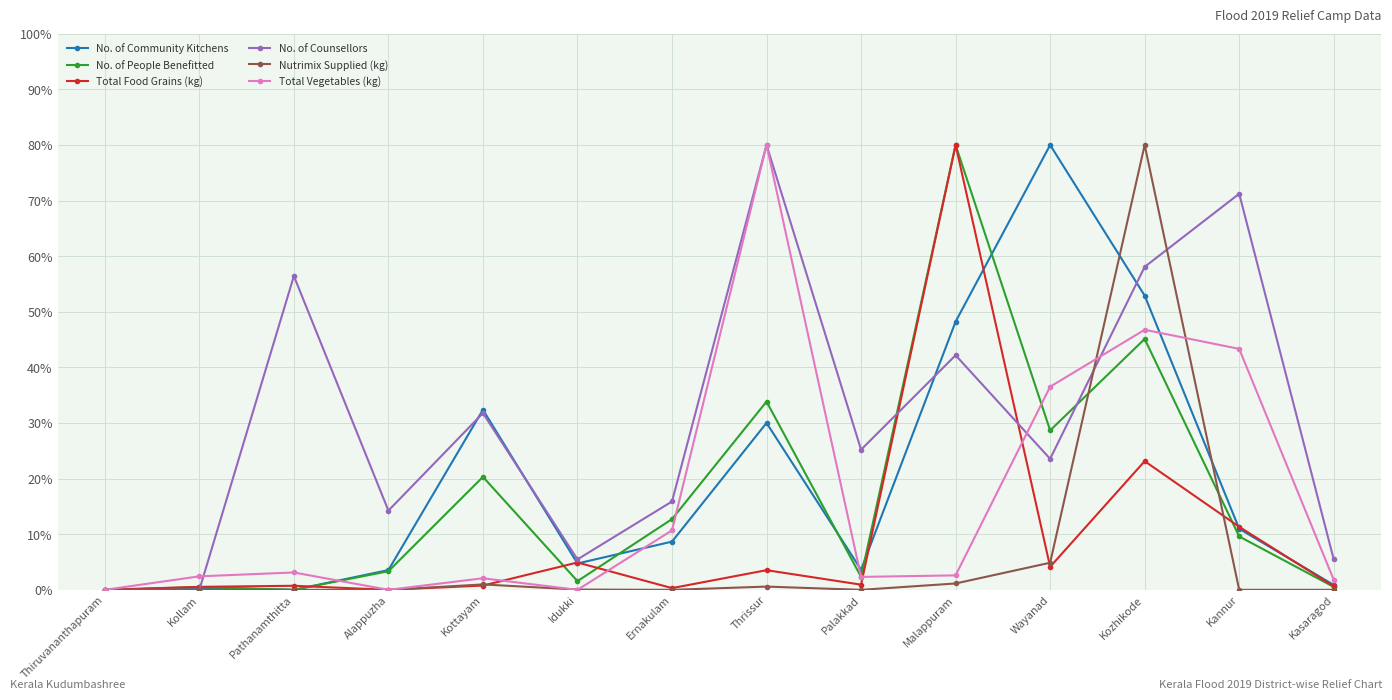

Is it true that No. of Community Kitchens equals 30.0 at Thrissur?

True